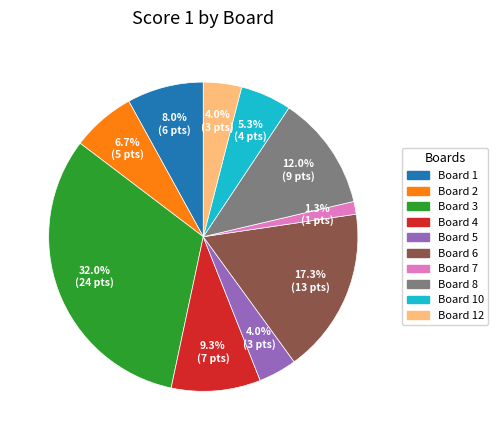

Is there any slice that represents more than half of the pie?

No